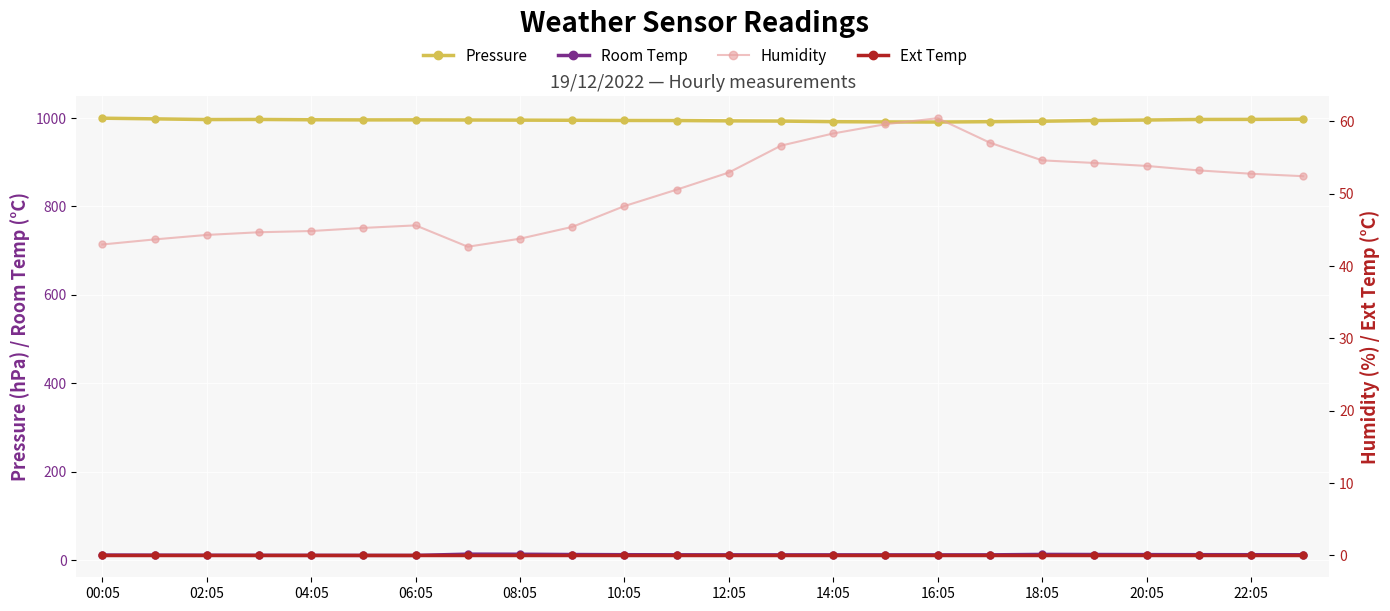

True or false: Room Temp has a value of 3.3 at 19.

False